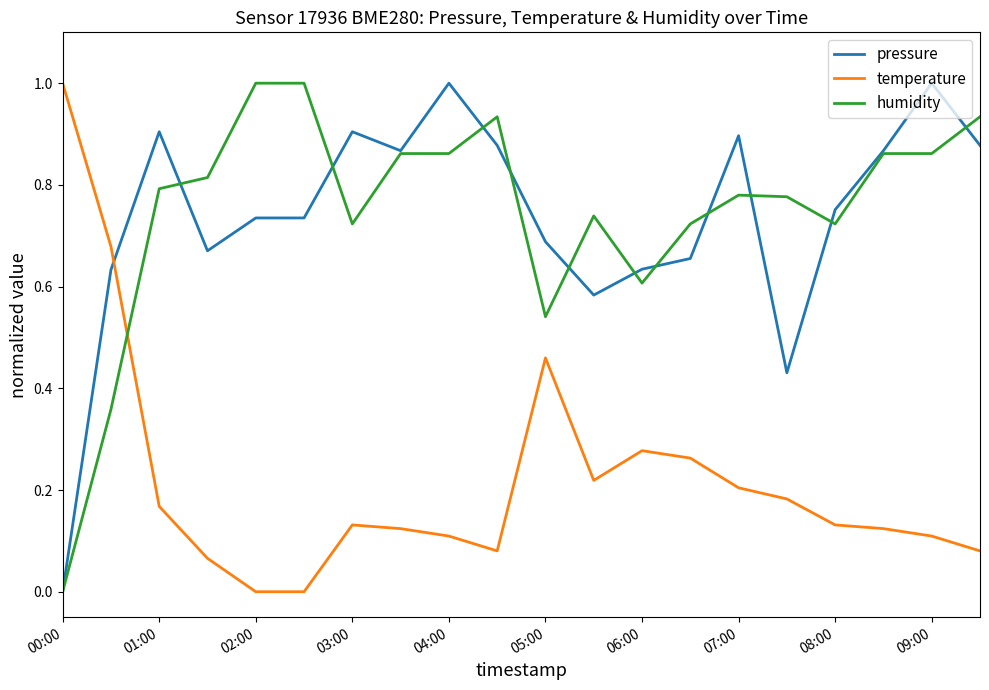

What is the maximum value for pressure?

1.0